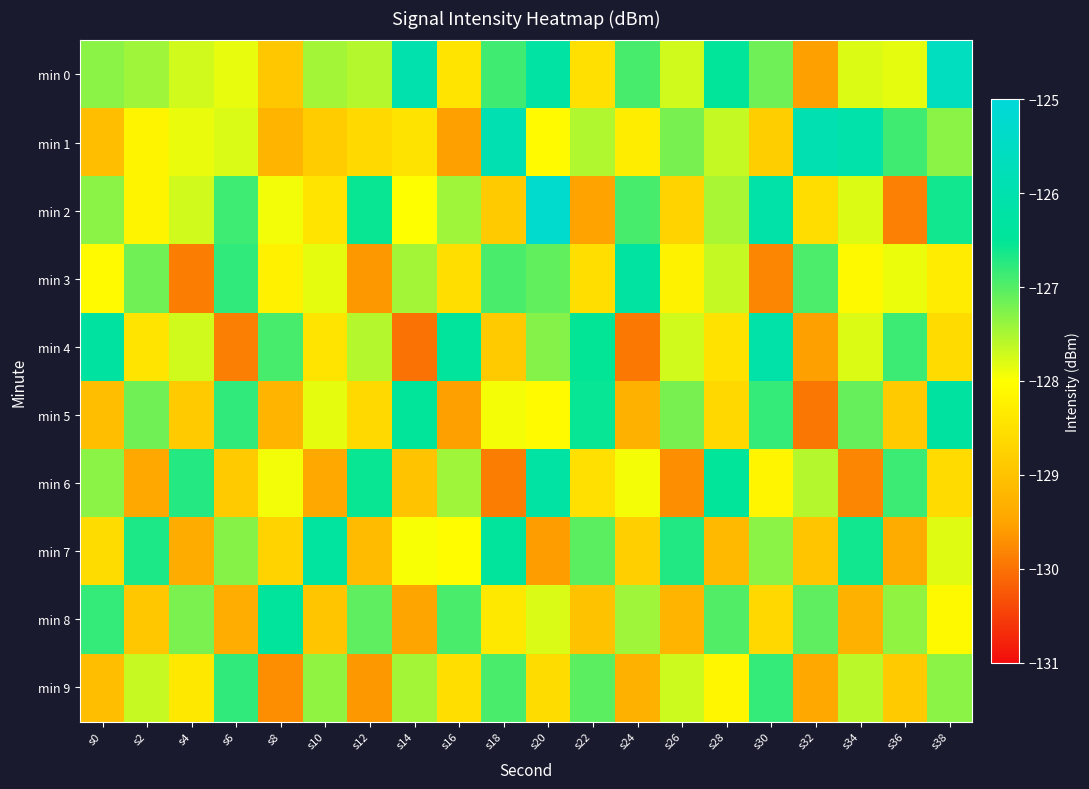

At which category does the chart reach its peak across all series?

s20